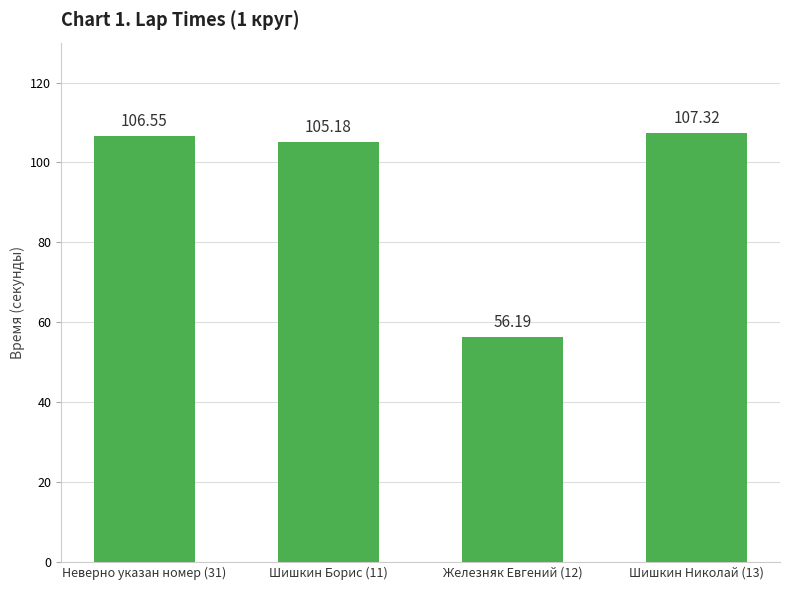

What is the ratio of the value at Шишкин Николай (13) to the value at Шишкин Борис (11)?

1.0